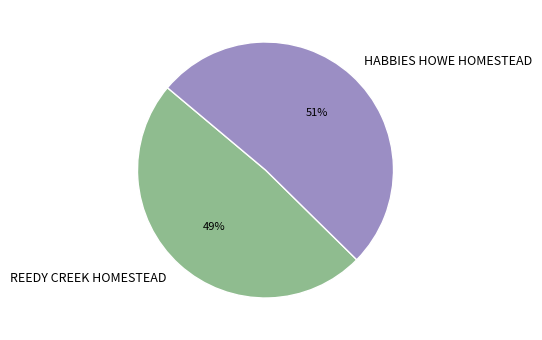

Rank the categories by value from highest to lowest.

HABBIES HOWE HOMESTEAD, REEDY CREEK HOMESTEAD